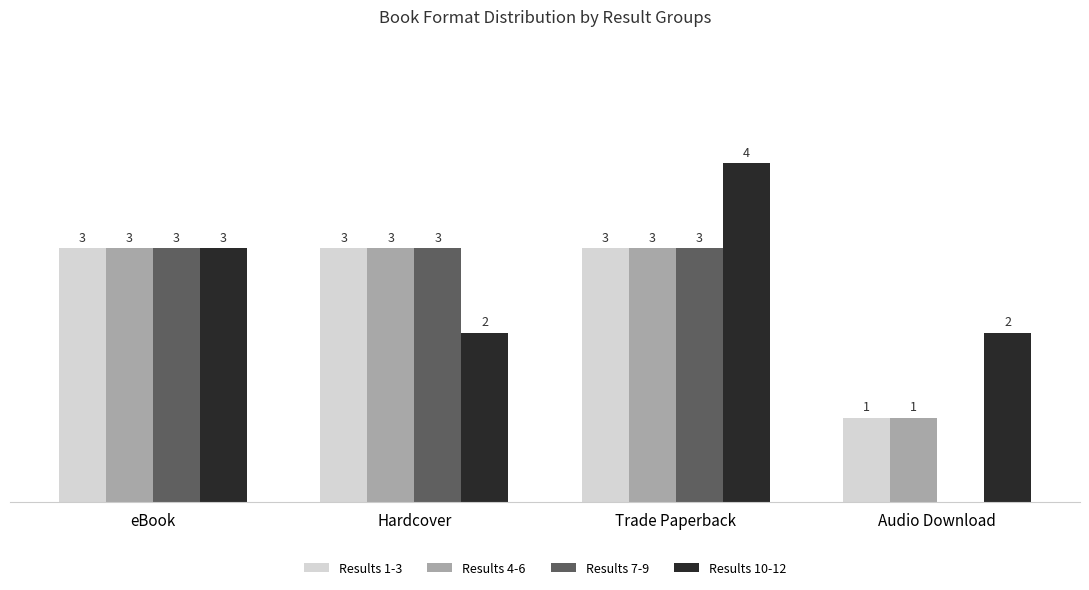

Where is Results 10-12 nearest to the value 3?

eBook